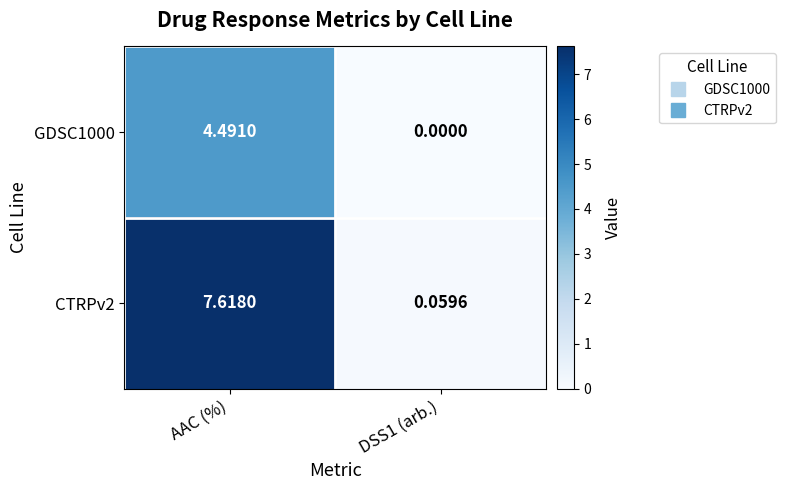

Where does the GDSC1000 series first go above 4?

AAC (%)